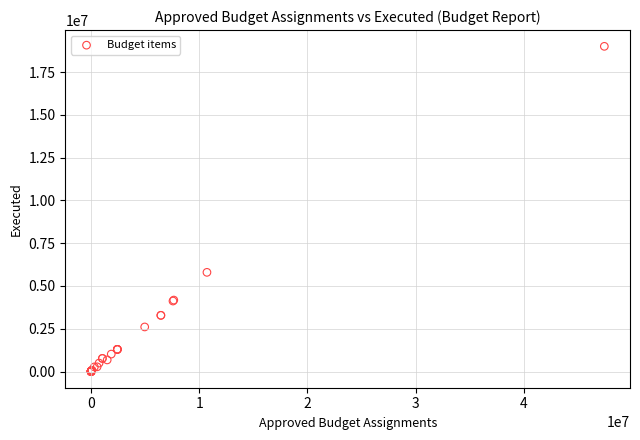

What Y value in the scatter plot is closest to 9502981?

5796113.4